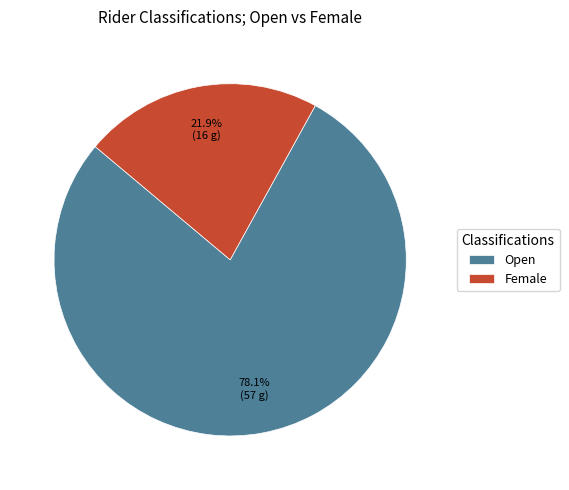

Which slice is the smallest?

Female